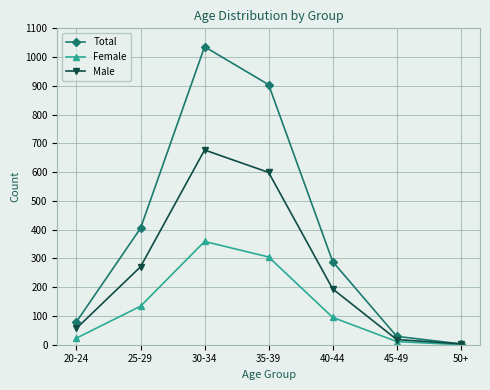

What is the difference between the second highest and second lowest values in the Female series?

294